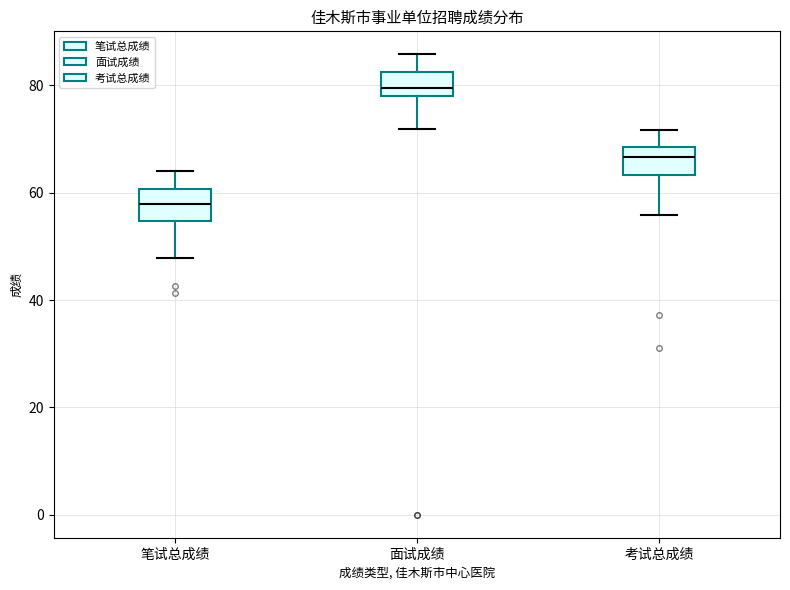

Reading left to right, read every box against the y-axis: the position of its median line, the range the box covers, and the ends of its whiskers. The values are not printed on the chart, so give them approximately, as read against the axis.

笔试总成绩: median 58, box 54 to 60, whiskers 48 to 64
面试成绩: median 80, box 78 to 82, whiskers 72 to 86
考试总成绩: median 66, box 64 to 68, whiskers 56 to 72